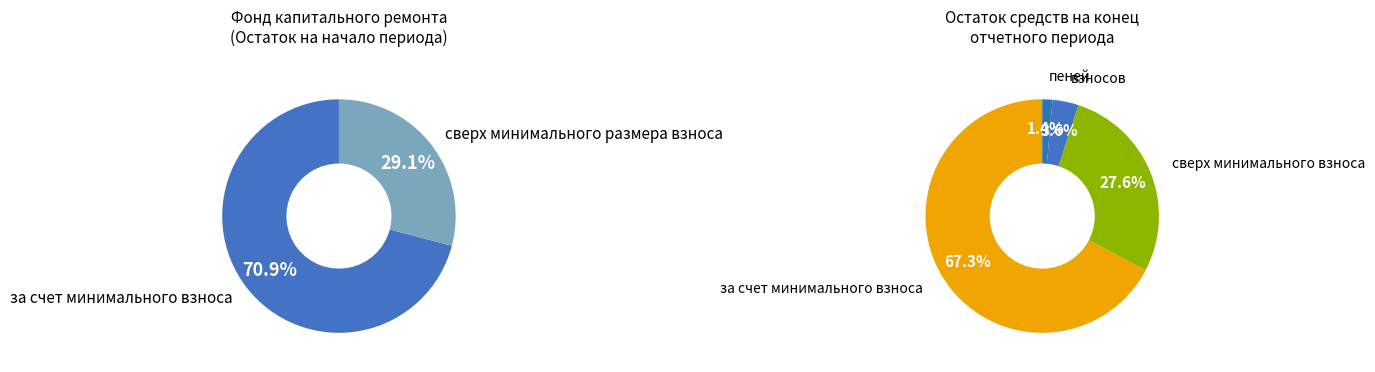

Between сверх минимального размера взноса and за счет минимального взноса, which is larger?

за счет минимального взноса